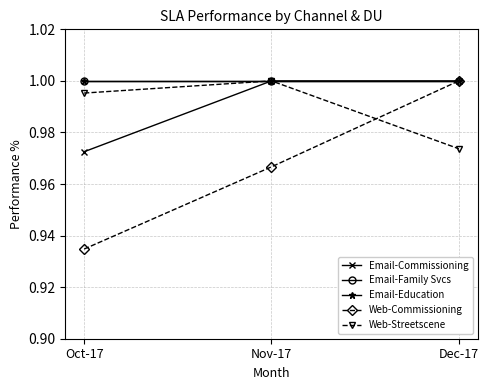

At which label is Email-Commissioning closest to 0?

Oct-17